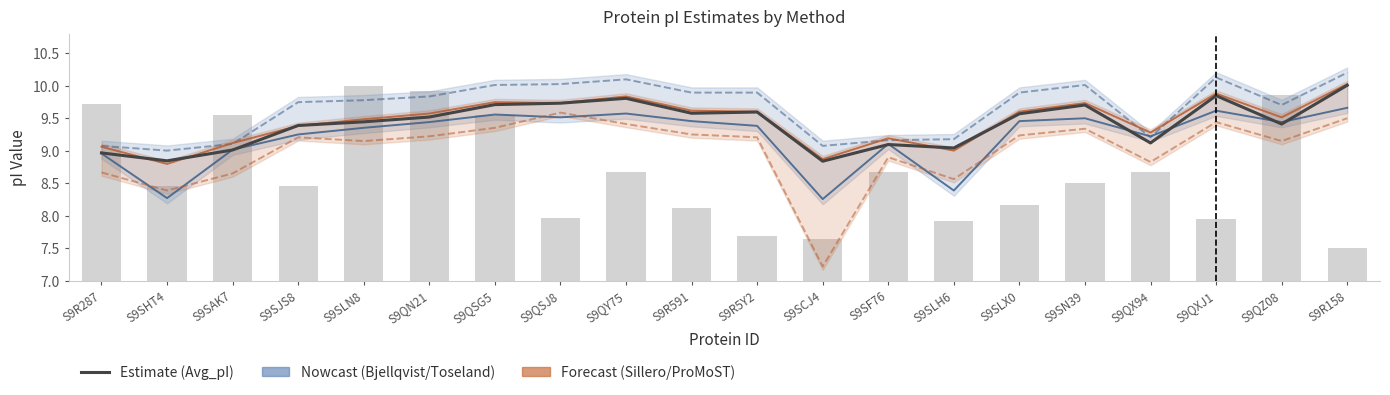

Reading left to right, extract all data points from this chart.

Avg_pI: S9R287=9.0	S9SHT4=8.8	S9SAK7=9.0	S9SJS8=9.4	S9SLN8=9.4	S9QN21=9.5	S9QSG5=9.7	S9QSJ8=9.7	S9QY75=9.8	S9R591=9.6	S9R5Y2=9.6	S9SCJ4=8.8	S9SF76=9.1	S9SLH6=9.0	S9SLX0=9.6	S9SN39=9.7	S9QX94=9.1	S9QXJ1=9.8	S9QZ08=9.4	S9R158=10.0
Bjellqvist: S9R287=9.0	S9SHT4=8.3	S9SAK7=9.0	S9SJS8=9.3	S9SLN8=9.4	S9QN21=9.4	S9QSG5=9.6	S9QSJ8=9.5	S9QY75=9.6	S9R591=9.5	S9R5Y2=9.4	S9SCJ4=8.3	S9SF76=9.1	S9SLH6=8.4	S9SLX0=9.5	S9SN39=9.5	S9QX94=9.2	S9QXJ1=9.6	S9QZ08=9.4	S9R158=9.7
Toseland: S9R287=9.1	S9SHT4=9.0	S9SAK7=9.1	S9SJS8=9.8	S9SLN8=9.8	S9QN21=9.8	S9QSG5=10.0	S9QSJ8=10.0	S9QY75=10.1	S9R591=9.9	S9R5Y2=9.9	S9SCJ4=9.1	S9SF76=9.2	S9SLH6=9.2	S9SLX0=9.9	S9SN39=10.0	S9QX94=9.2	S9QXJ1=10.1	S9QZ08=9.7	S9R158=10.2
Sillero: S9R287=9.1	S9SHT4=8.8	S9SAK7=9.1	S9SJS8=9.4	S9SLN8=9.5	S9QN21=9.6	S9QSG5=9.8	S9QSJ8=9.7	S9QY75=9.8	S9R591=9.6	S9R5Y2=9.6	S9SCJ4=8.9	S9SF76=9.2	S9SLH6=9.0	S9SLX0=9.6	S9SN39=9.7	S9QX94=9.3	S9QXJ1=9.9	S9QZ08=9.5	S9R158=10.0
ProMoST: S9R287=8.7	S9SHT4=8.4	S9SAK7=8.7	S9SJS8=9.2	S9SLN8=9.2	S9QN21=9.2	S9QSG5=9.4	S9QSJ8=9.6	S9QY75=9.4	S9R591=9.3	S9R5Y2=9.2	S9SCJ4=7.2	S9SF76=8.9	S9SLH6=8.6	S9SLX0=9.2	S9SN39=9.3	S9QX94=8.8	S9QXJ1=9.4	S9QZ08=9.2	S9R158=9.5